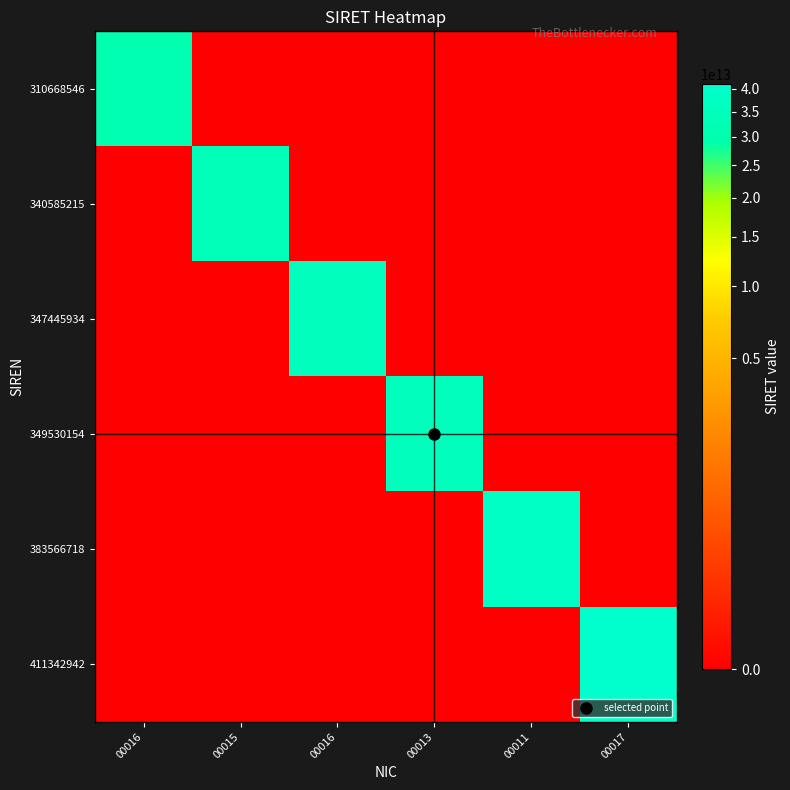

Which category has the highest value across all series?

00017